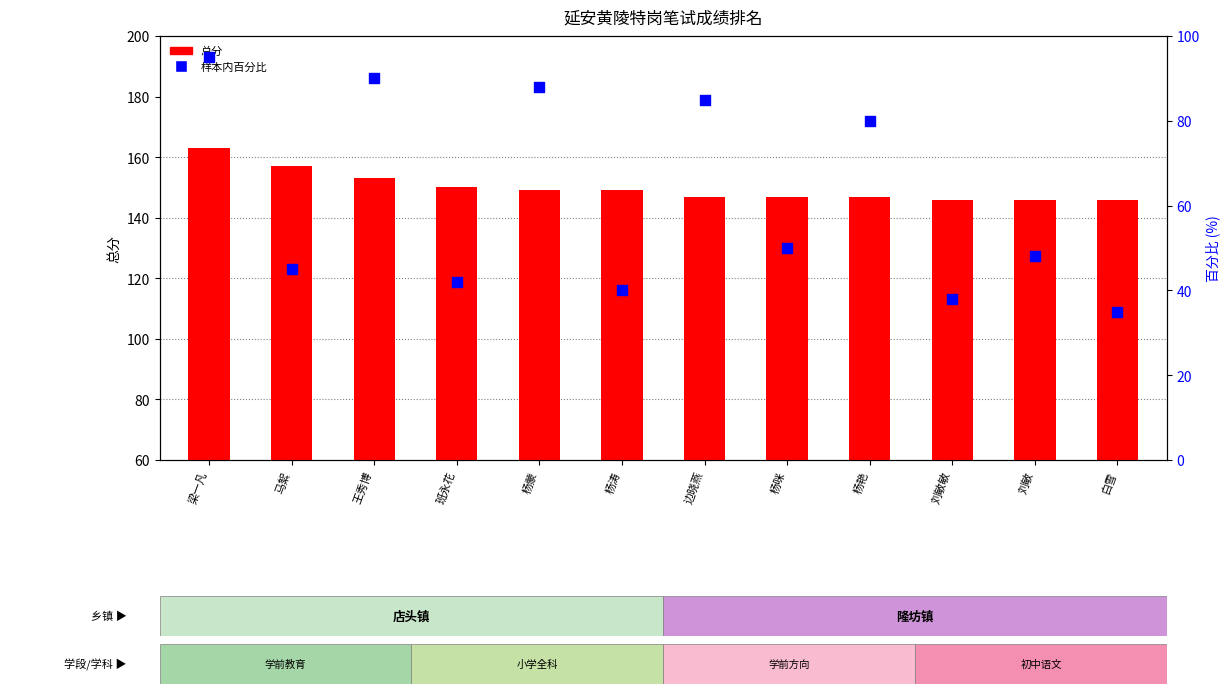

Which series has the largest Y range (max minus min)?

样本内百分比